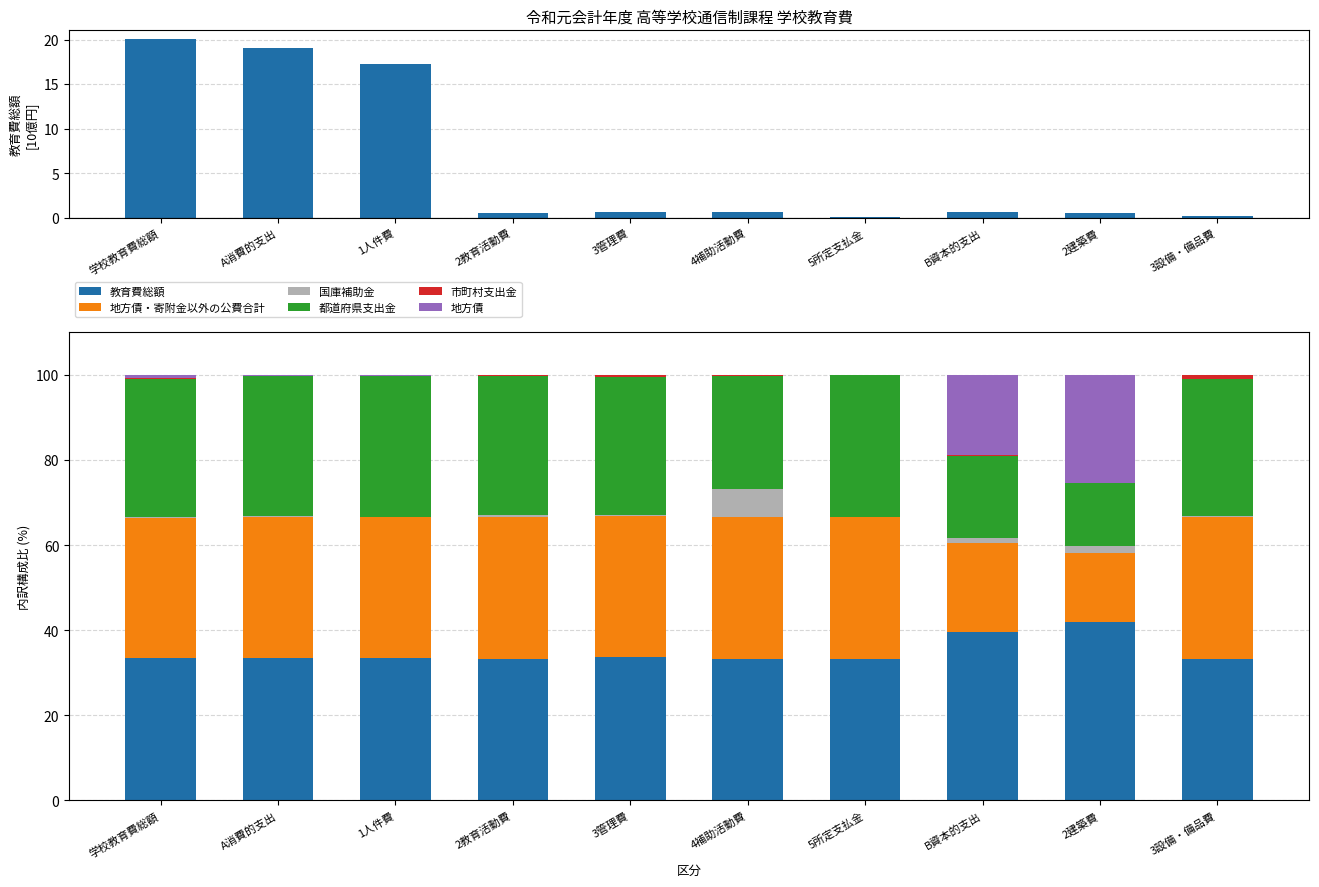

Which category has the highest value across all series?

2建築費